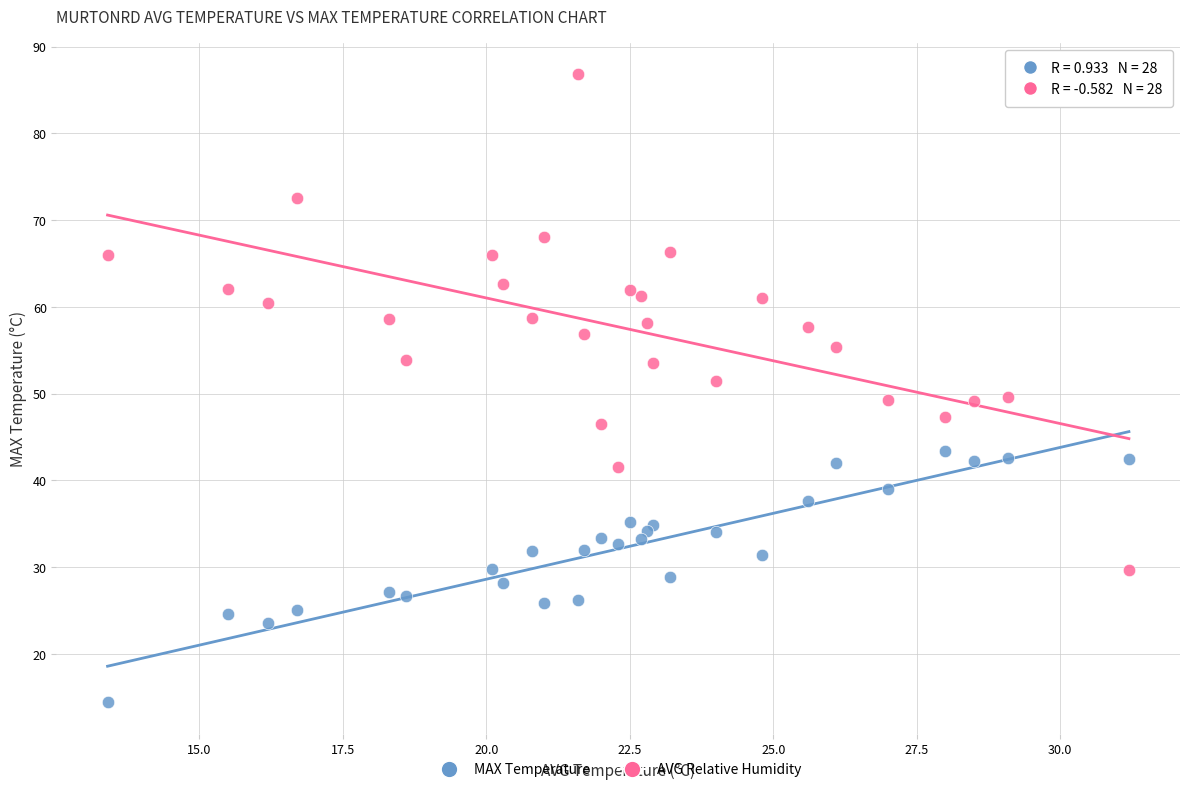

Across all data points, what is the range of Y values (max minus min)?

72.4